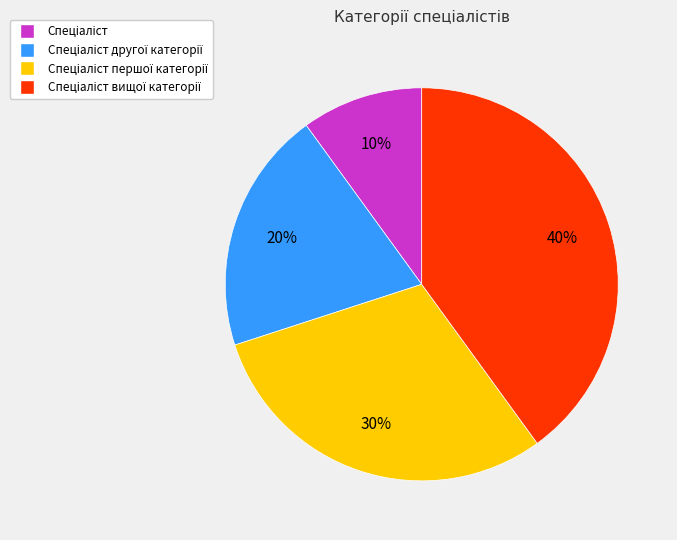

To the nearest percent, what is the difference between the largest and smallest slice percentages?

30%